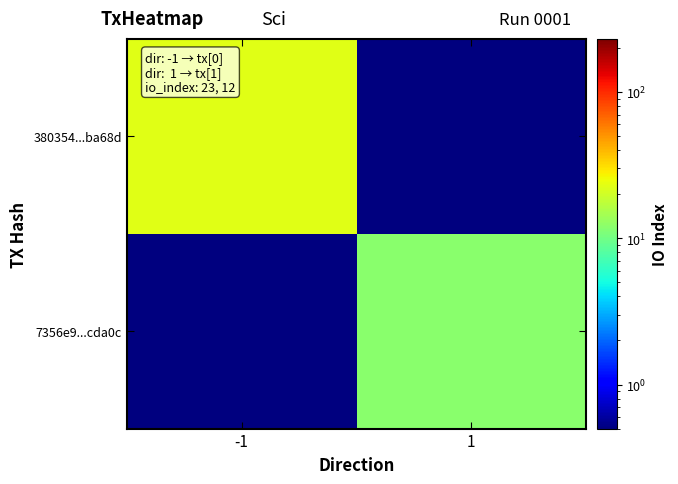

List the series in order of their overall mean, highest first.

380354...ba68d, 7356e9...cda0c